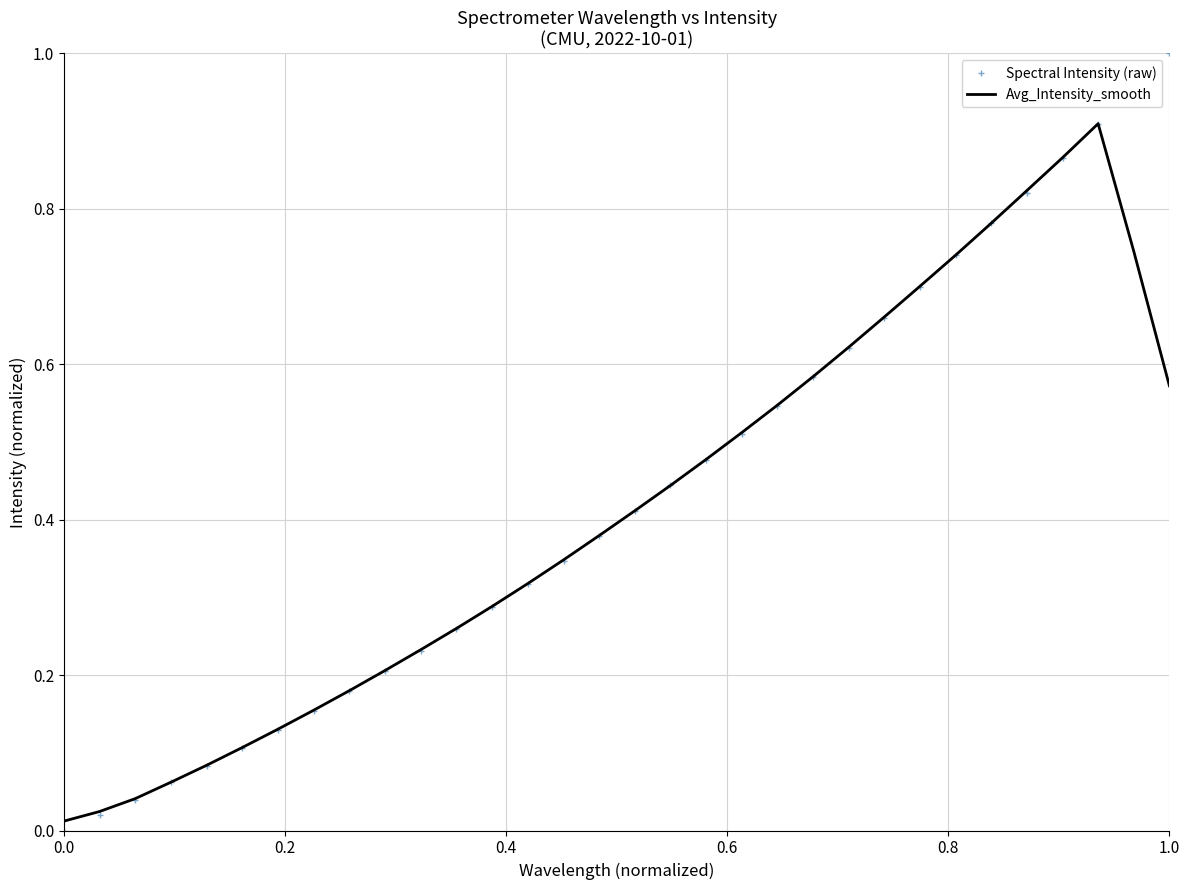

Which series has the largest range (max minus min)?

Spectral Intensity (raw)